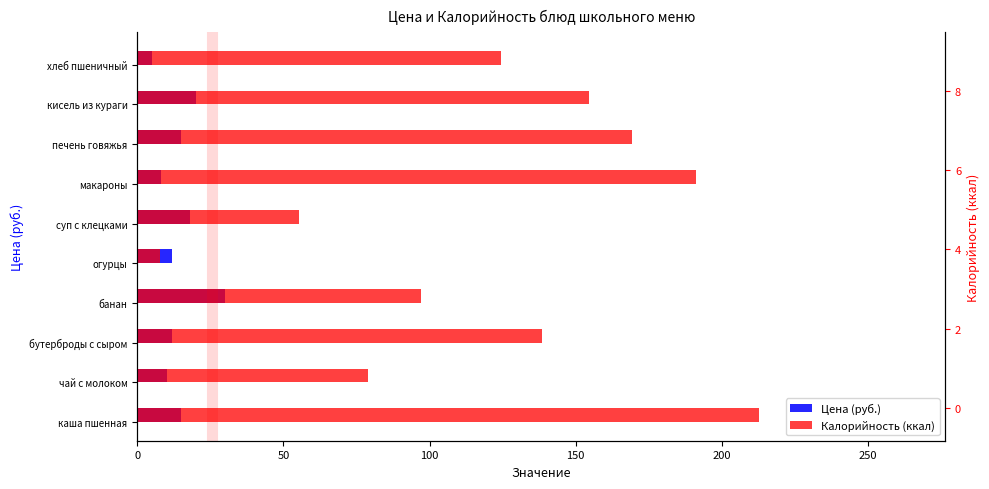

What are all the series names shown in the legend?

Цена (руб.), Калорийность (ккал)